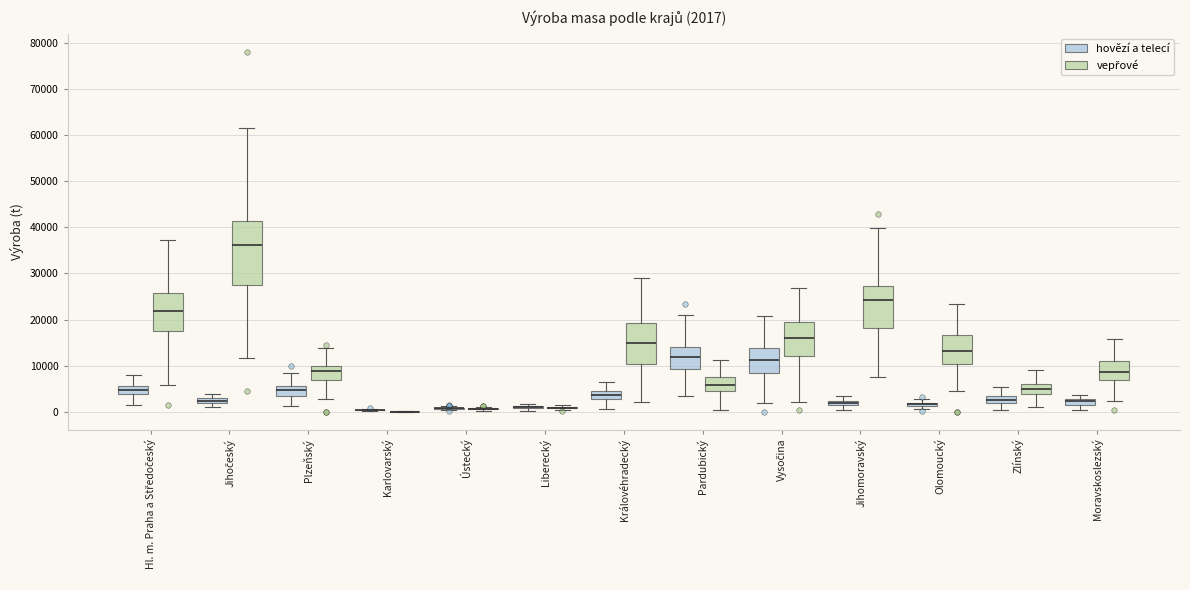

Which box is the tallest, from its lower edge to its upper edge?

Jihočeský (vepřové)